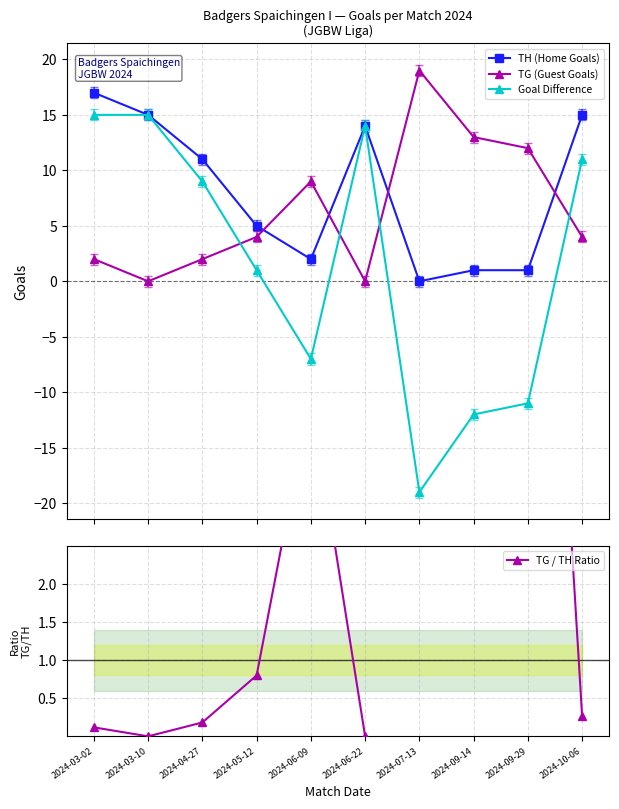

True or false: TG (Guest Goals) and TG / TH Ratio cross at least once.

False